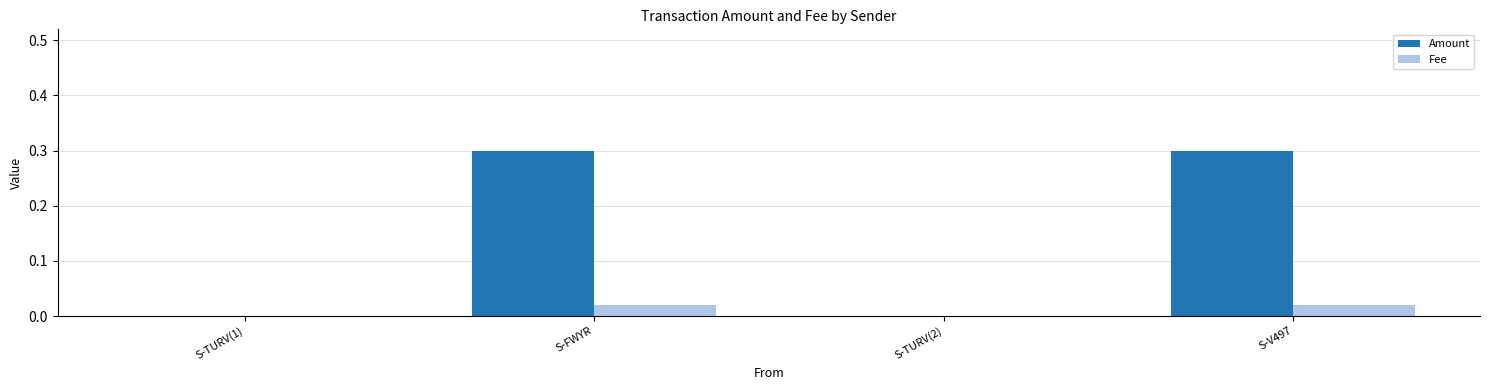

What is the total value across all series at S-FWYR?

0.3